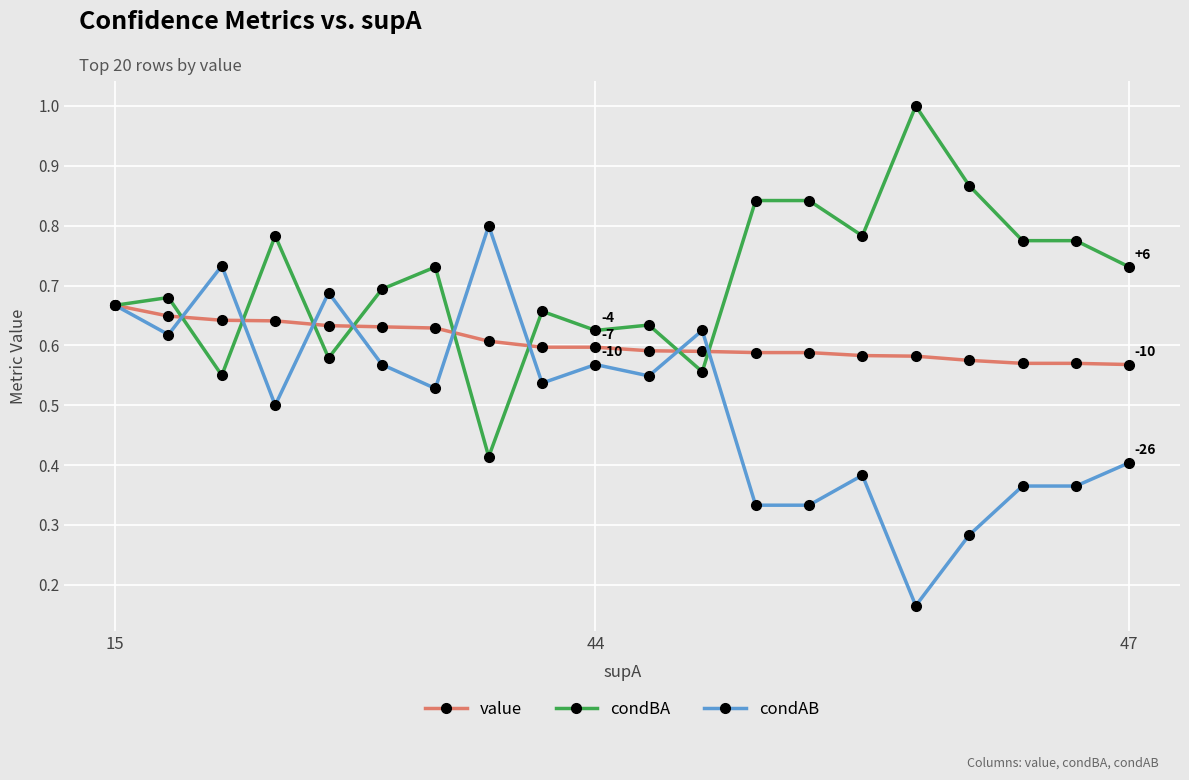

True or false: condAB has more than 2 points higher than both neighbors.

True